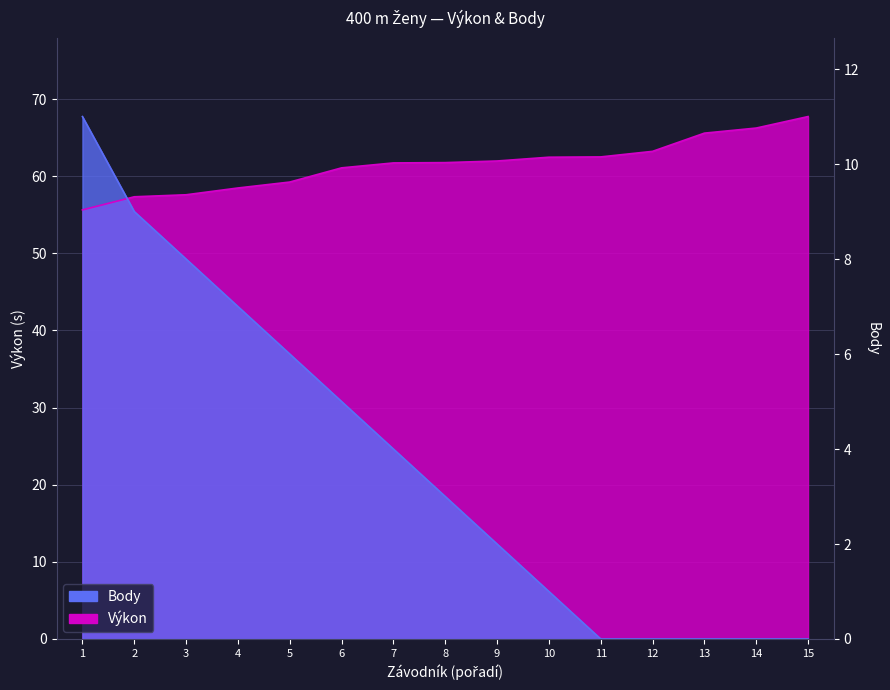

At how many categories does at least one series exceed 35?

15